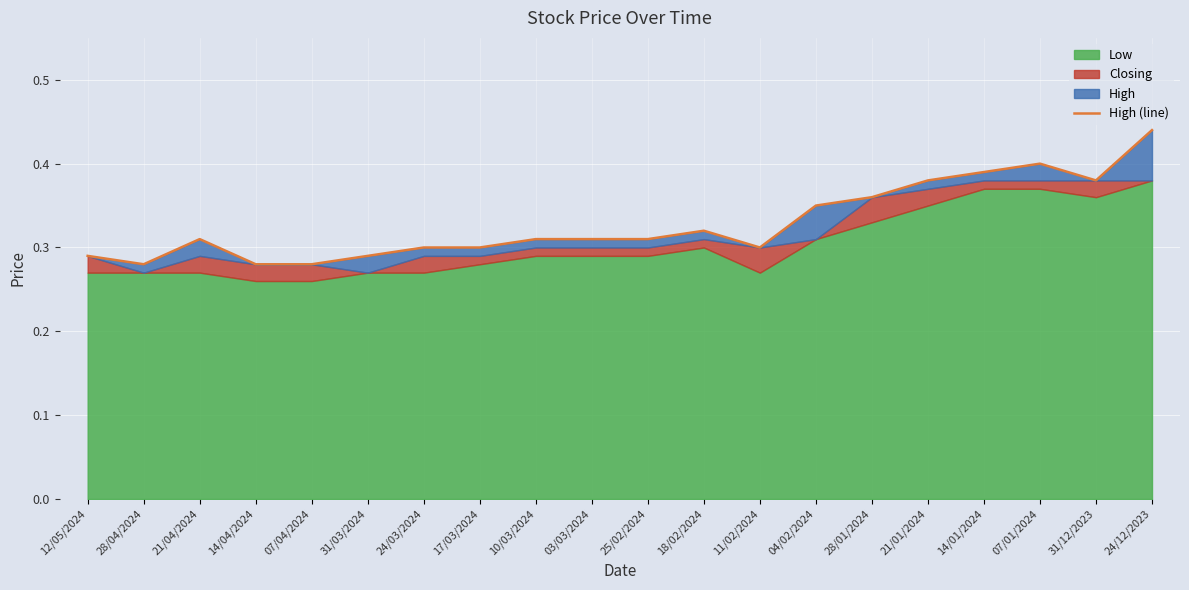

How many values are between 0 and 1?

20